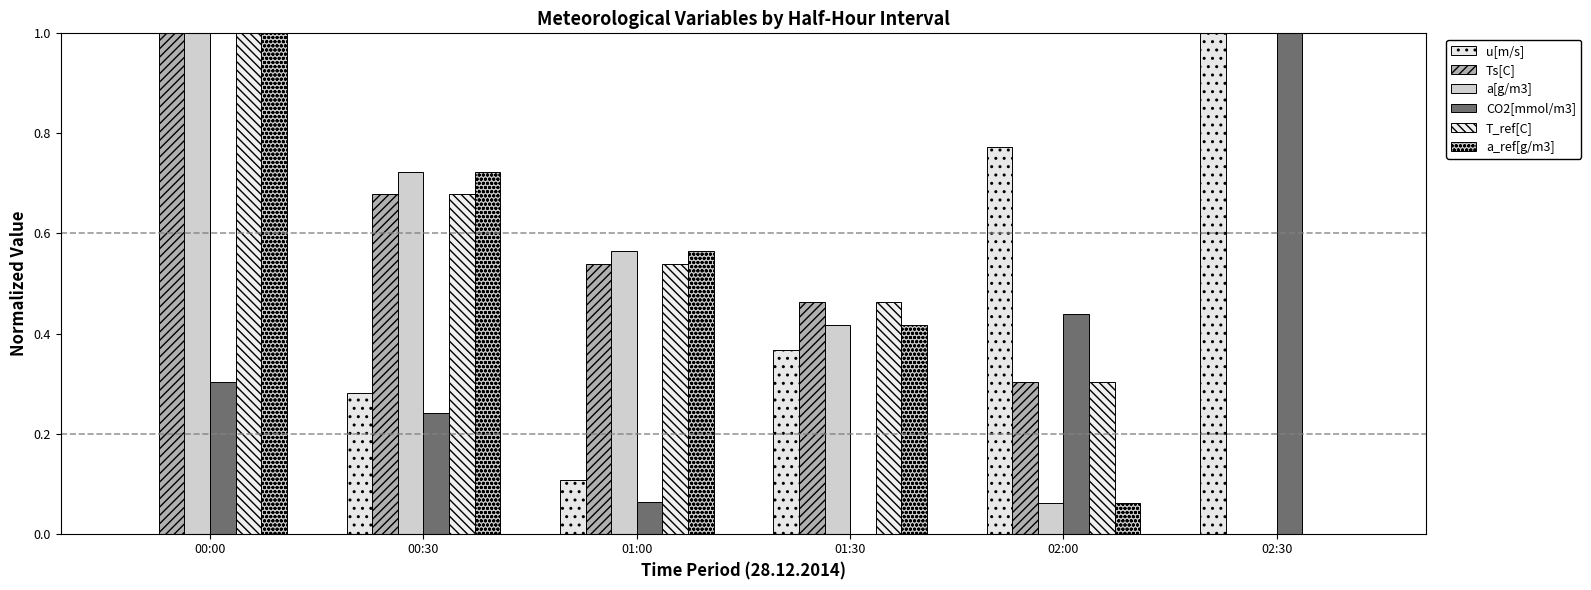

Are the bars grouped side by side (vs. stacked)?

Yes